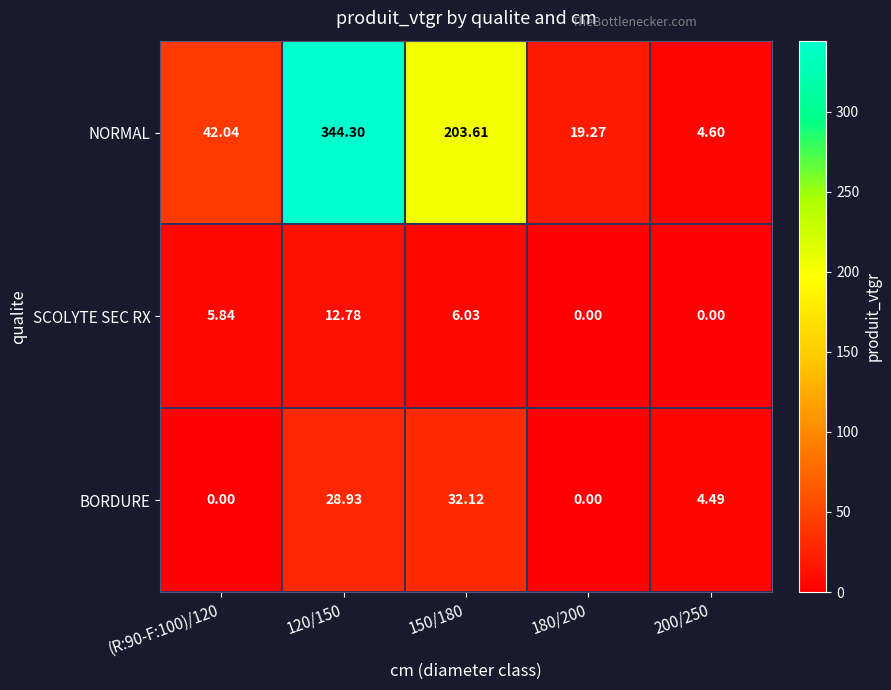

At 200/250, list the series in order from smallest to largest.

SCOLYTE SEC RX, BORDURE, NORMAL